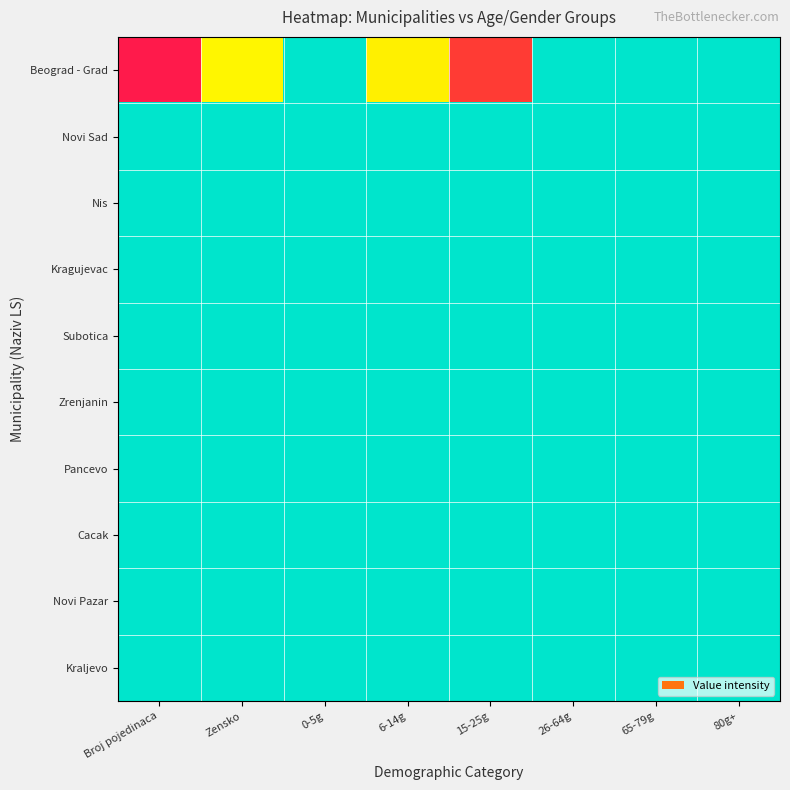

Which series has the widest spread of values?

Beograd - Grad